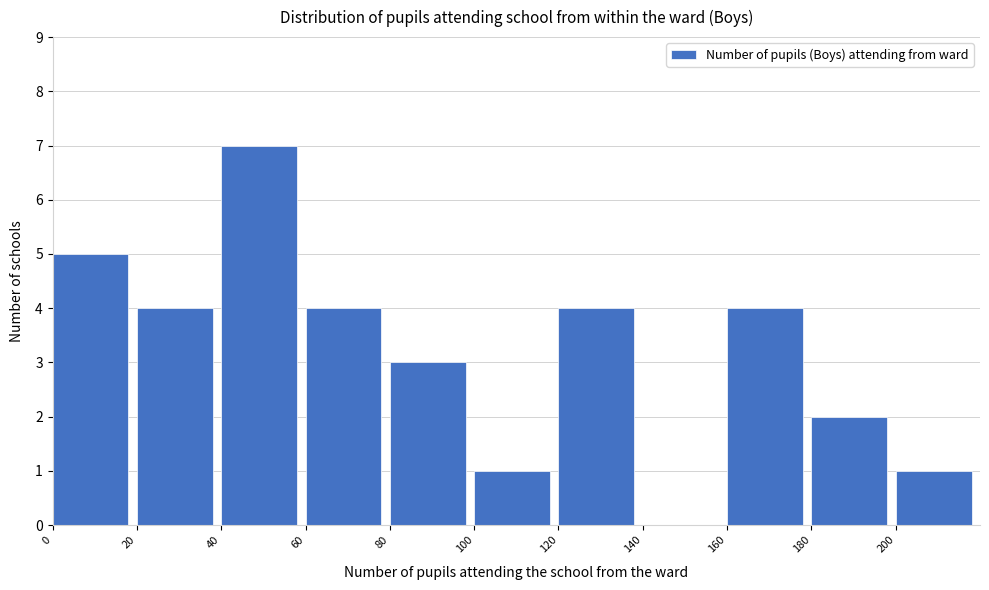

Reading left to right, list every bar in this chart as the range it spans on the x-axis followed by its height. The values are not printed on the chart, so give them approximately, as read against the axis.

0 to 20: 5
20 to 40: 4
40 to 60: 7
60 to 80: 4
80 to 100: 3
100 to 120: 1
120 to 140: 4
140 to 160: 0
160 to 180: 4
180 to 200: 2
200 to 220: 1